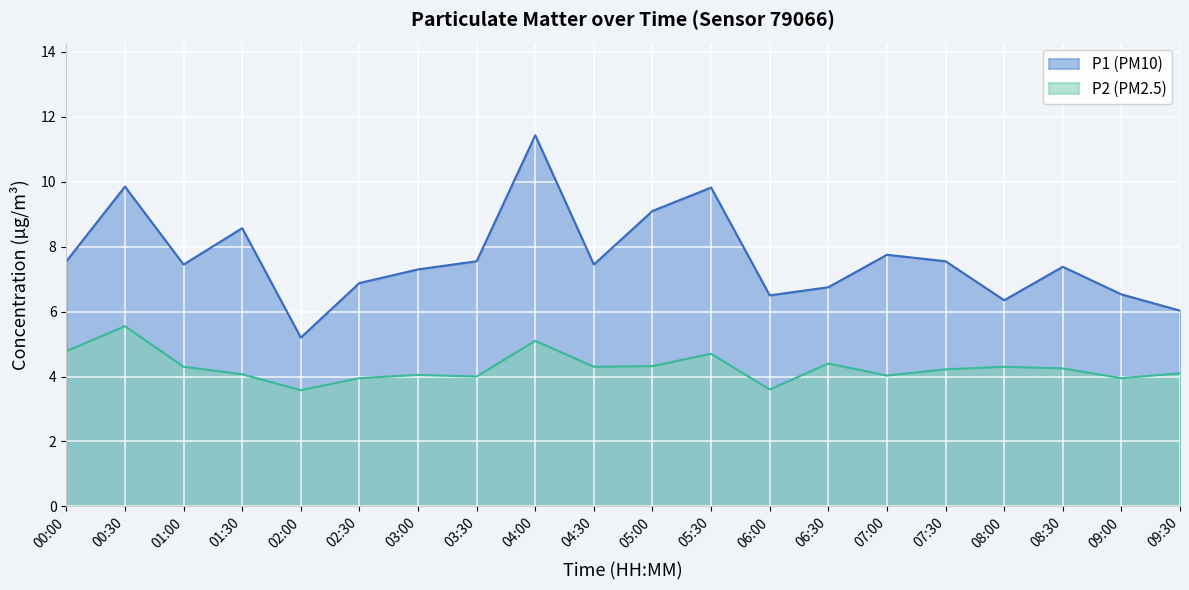

Is the value of P2 at 06:00 greater than the value of P1 at 07:30?

No